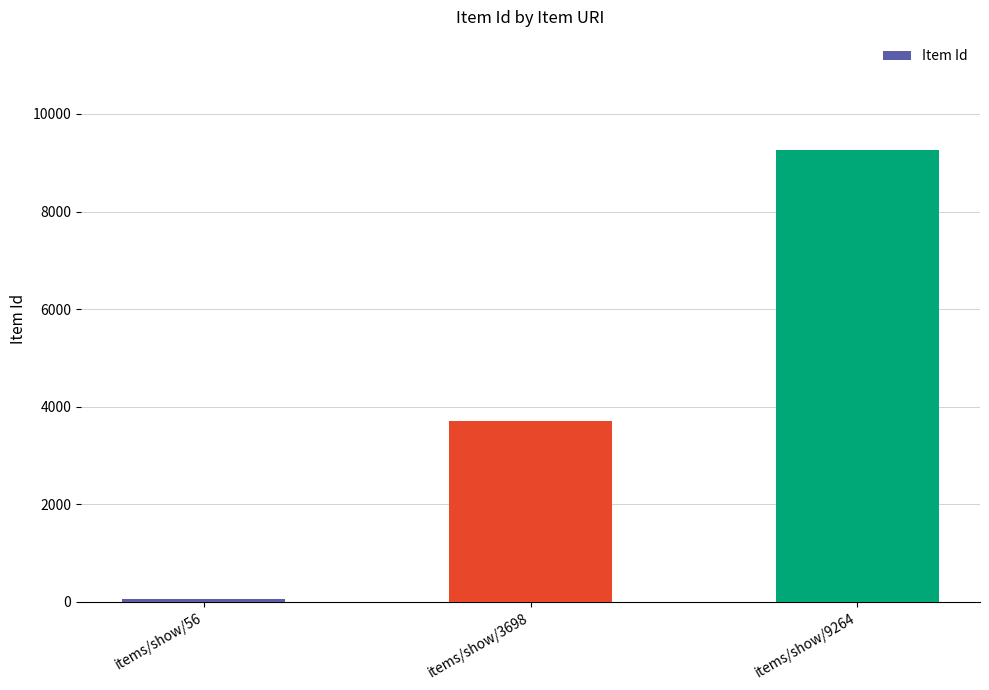

How many distinct data groups are displayed?

1